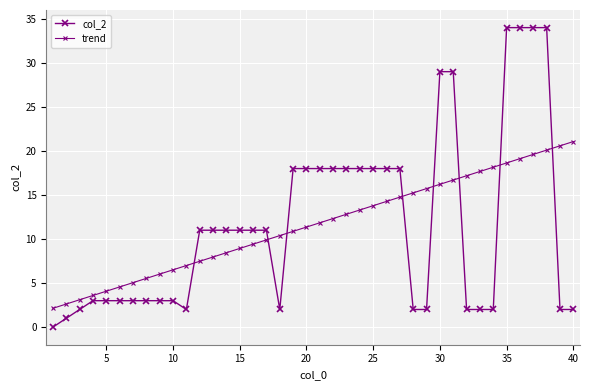

How many distinct data groups are displayed?

2